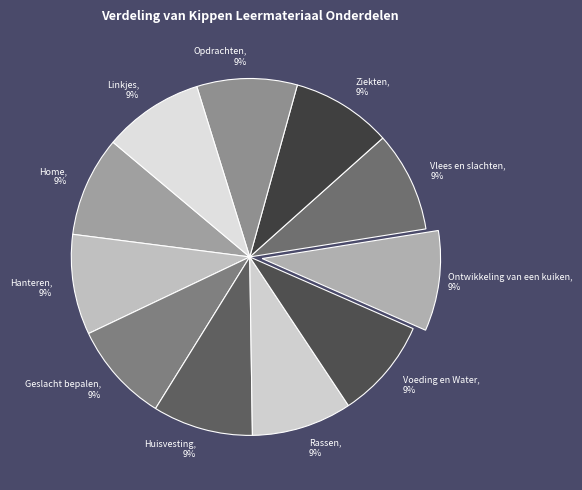

Is the sum of Huisvesting and Ziekten greater than half?

No